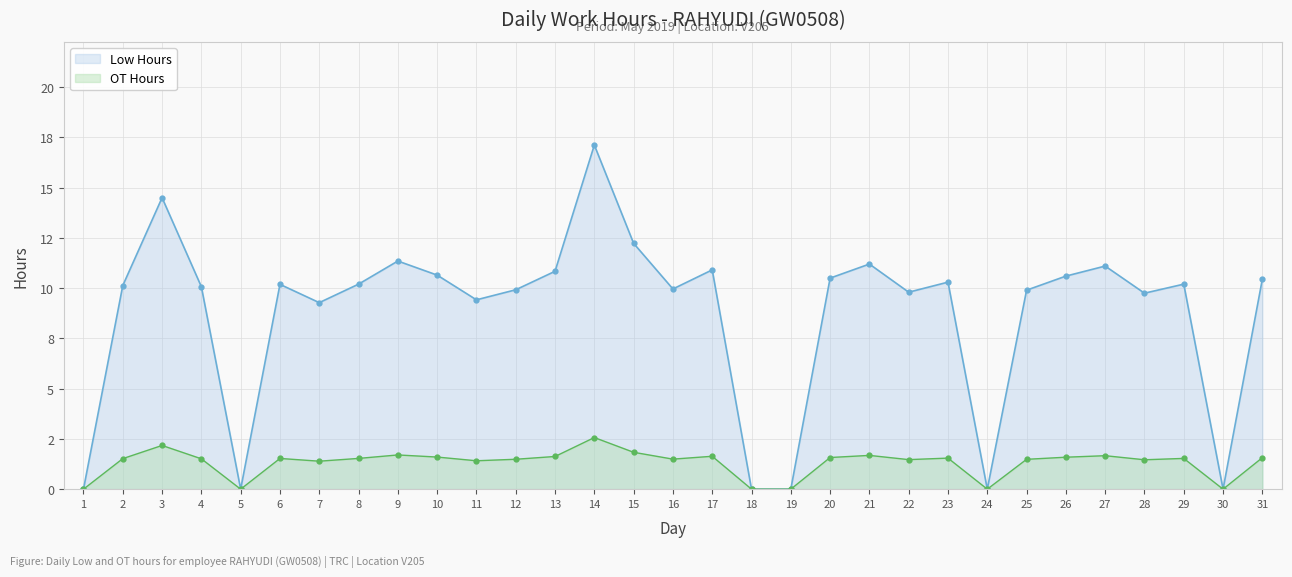

Which category has the lowest value in the Low Hours series?

1